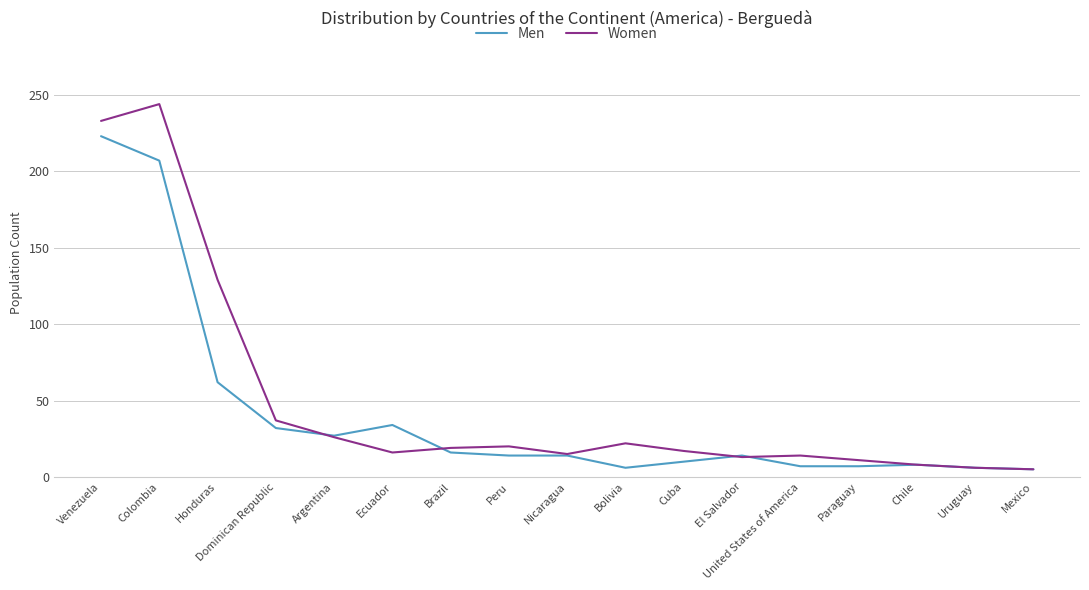

What is the total value across all series at Paraguay?

18